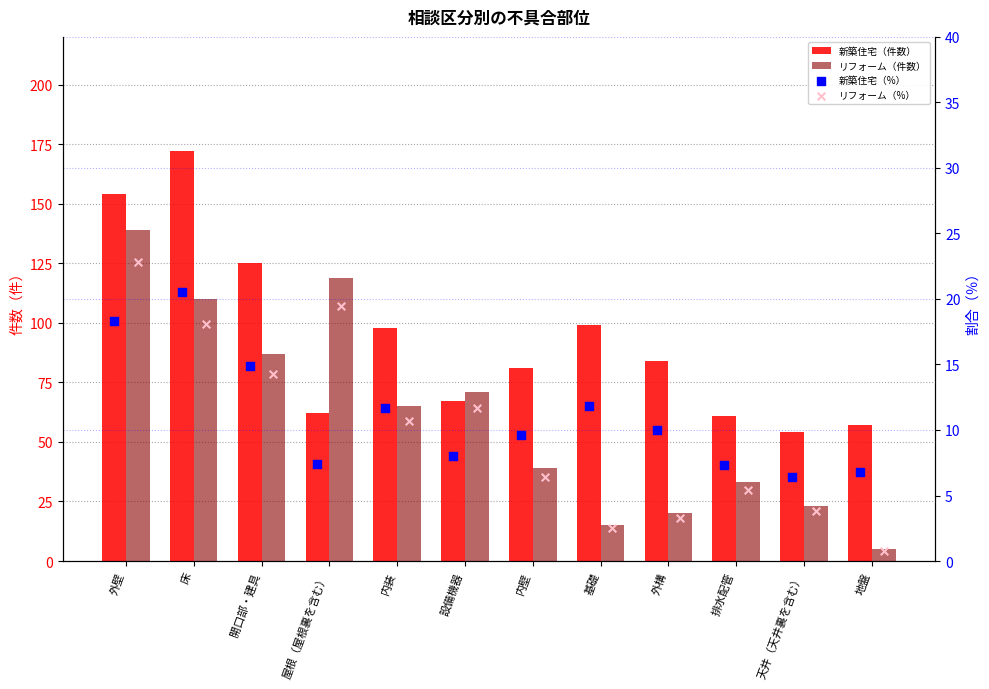

At which category is the sum across all series the highest?

外壁